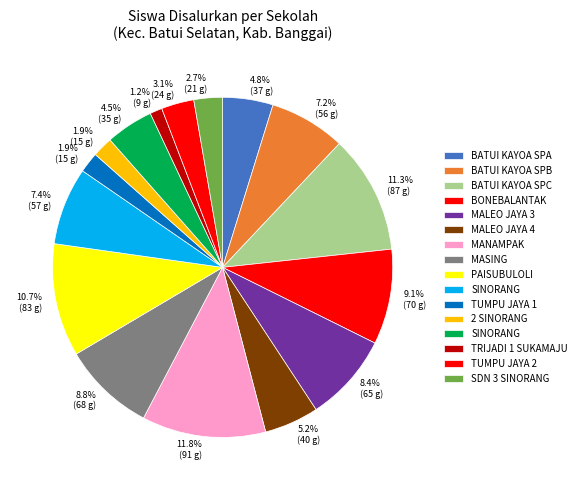

Which slice is the largest?

SD INPRES MANAMPAK